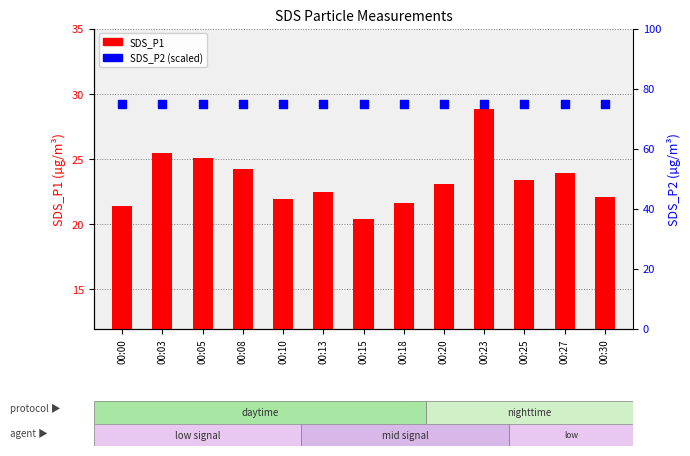

Which series has the largest total across all categories?

SDS_P2